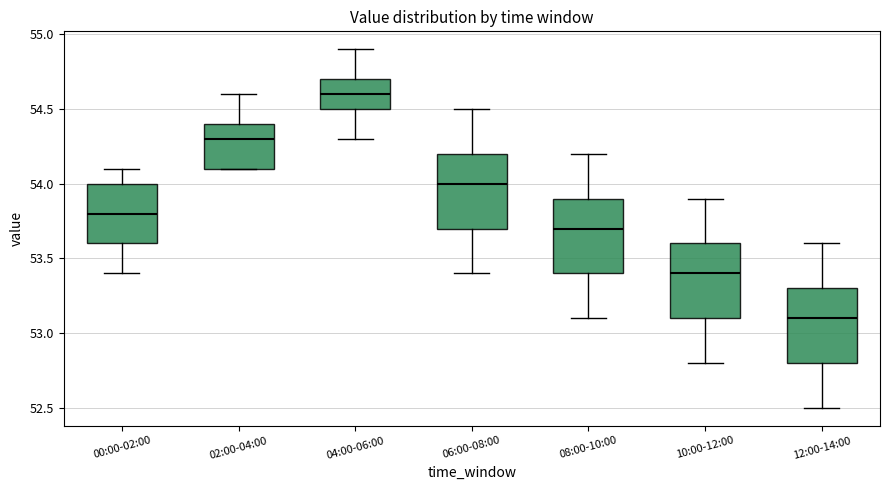

Which box has the lowest median line?

12:00-14:00